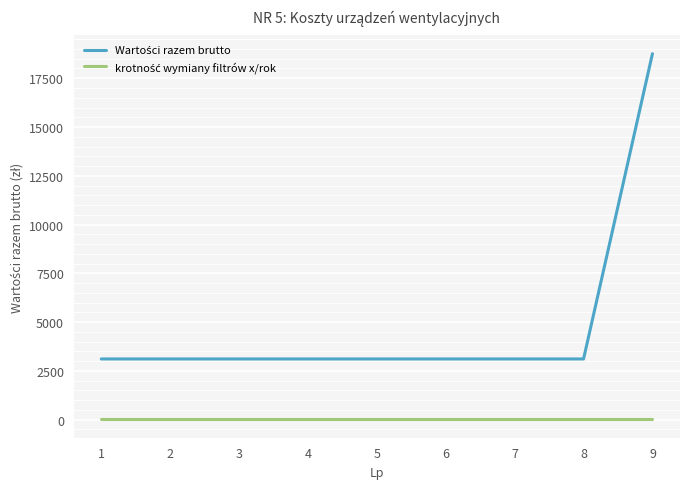

At which category is the sum across all series the highest?

9